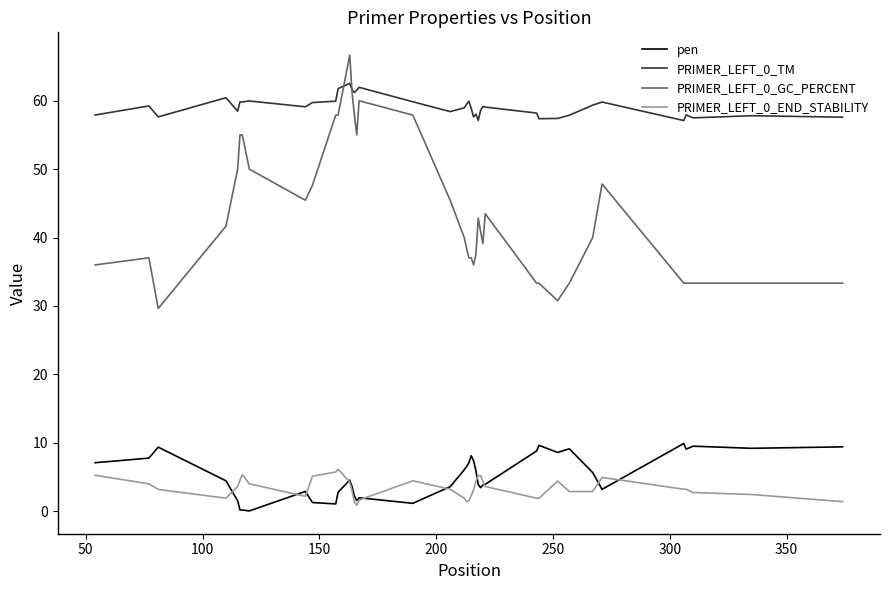

What is the maximum value shown in the chart?

66.7